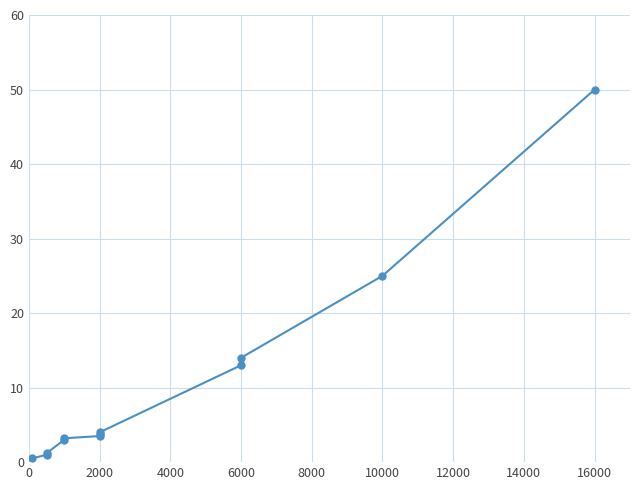

Count the number of categories in the chart.

12